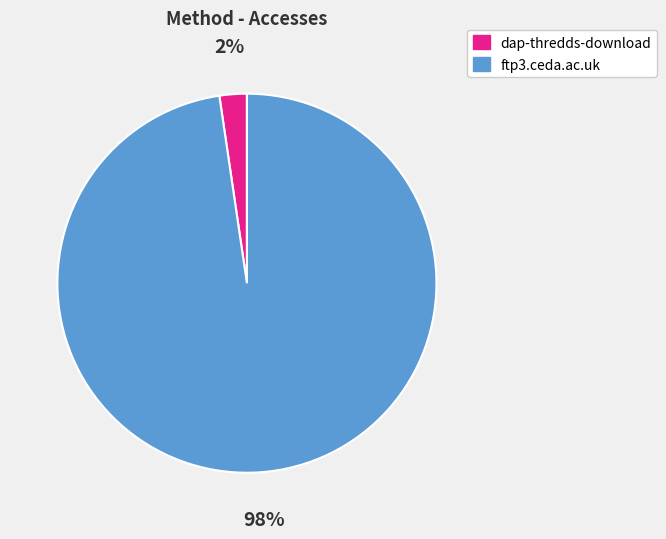

How many slices are in this pie chart?

2